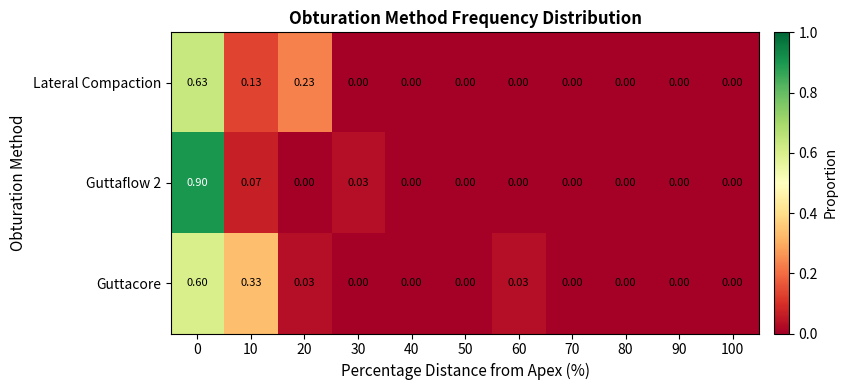

How many positive values does the Guttacore series have?

4